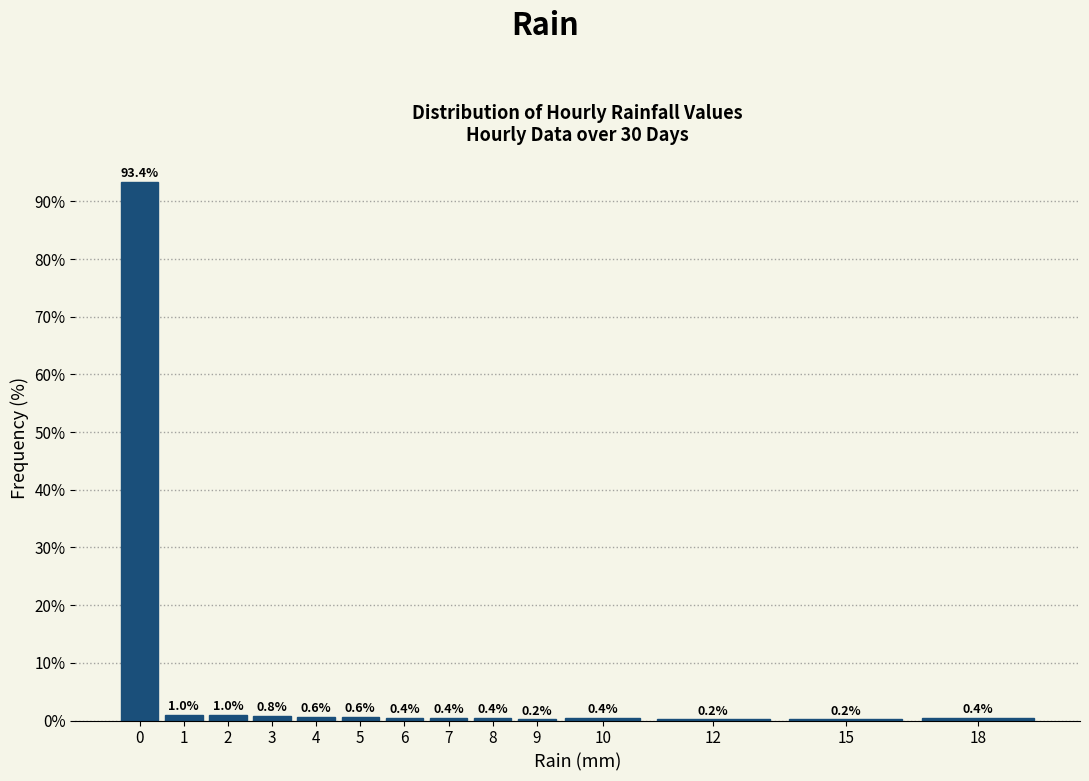

Reading right to left, transcribe all the data shown in this chart.

18=0.4	15=0.2	12=0.2	10=0.4	9=0.2	8=0.4	7=0.4	6=0.4	5=0.6	4=0.6	3=0.8	2=1.0	1=1.0	0=93.4